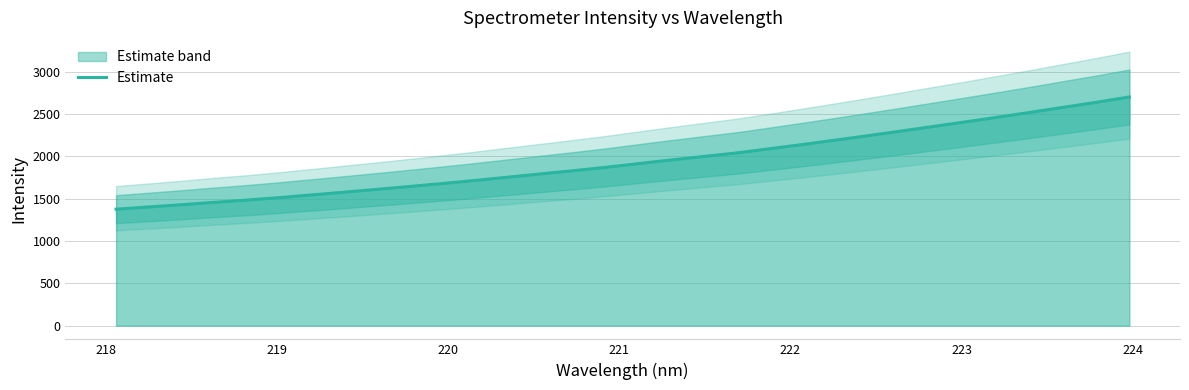

What is the lowest value of the Estimate series?

1376.1